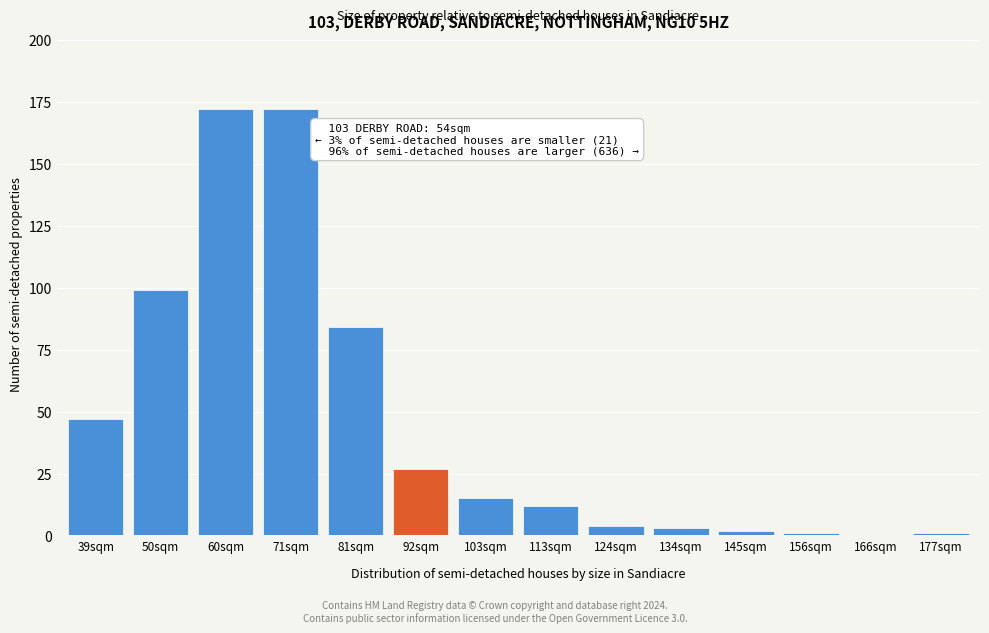

Reading left to right, list all the values displayed in this chart.

39sqm=47	50sqm=99	60sqm=172	71sqm=172	81sqm=84	92sqm=27	103sqm=15	113sqm=12	124sqm=4	134sqm=3	145sqm=2	156sqm=1	166sqm=0	177sqm=1